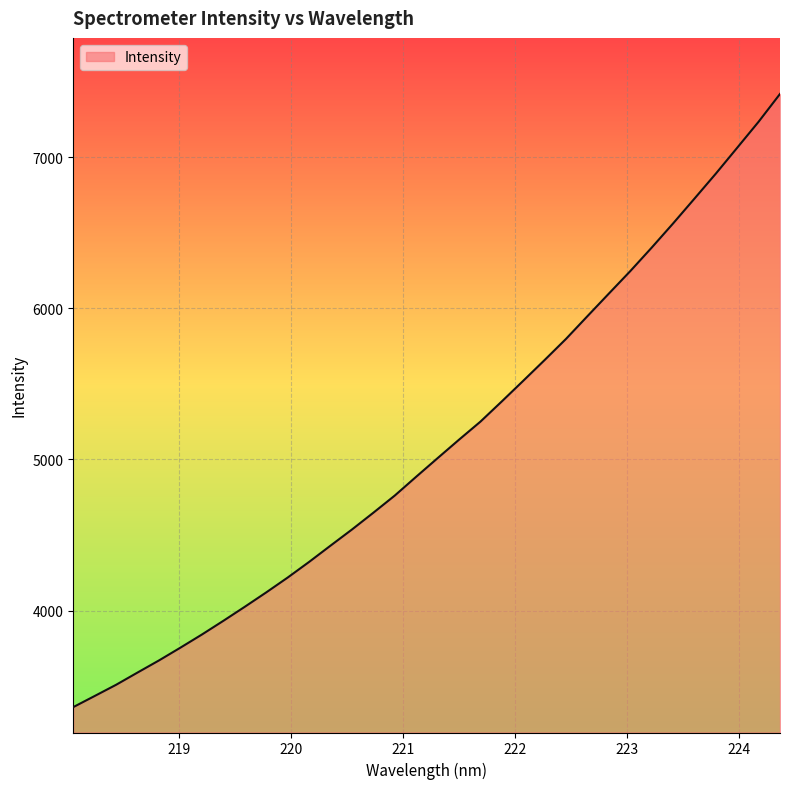

What is the smallest value displayed?

3361.0